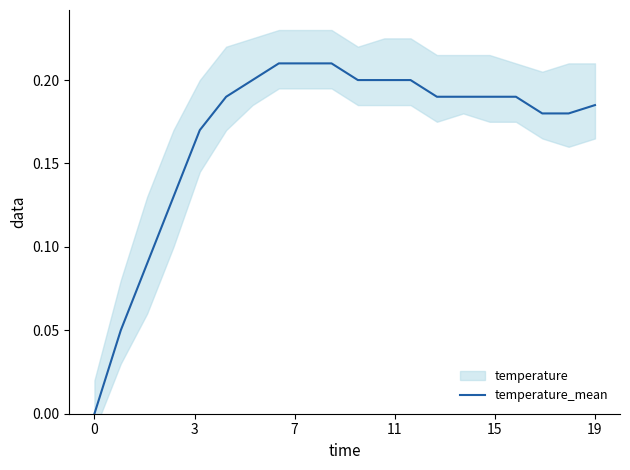

What is the greatest value displayed?

0.2